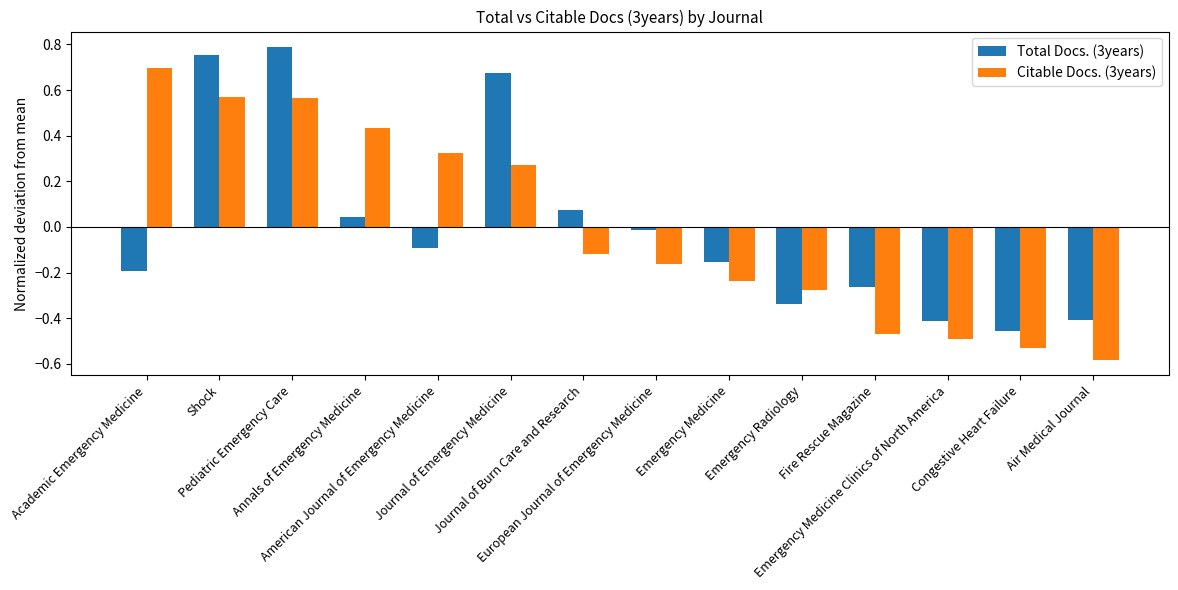

True or false: Citable Docs. (3years) has a value of -0.2 at Fire Rescue Magazine.

False